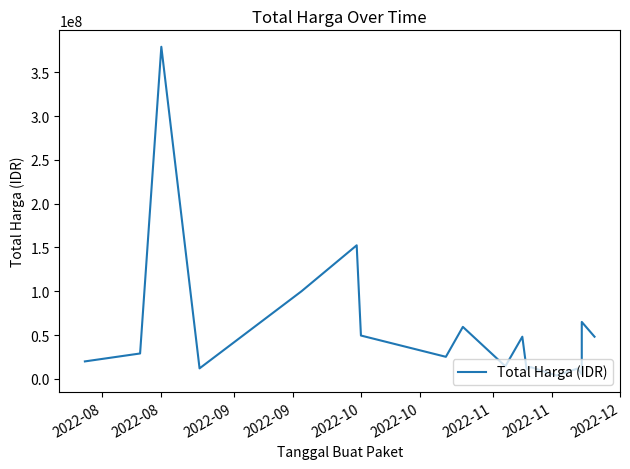

Does the chart display data point markers on the line(s)?

No